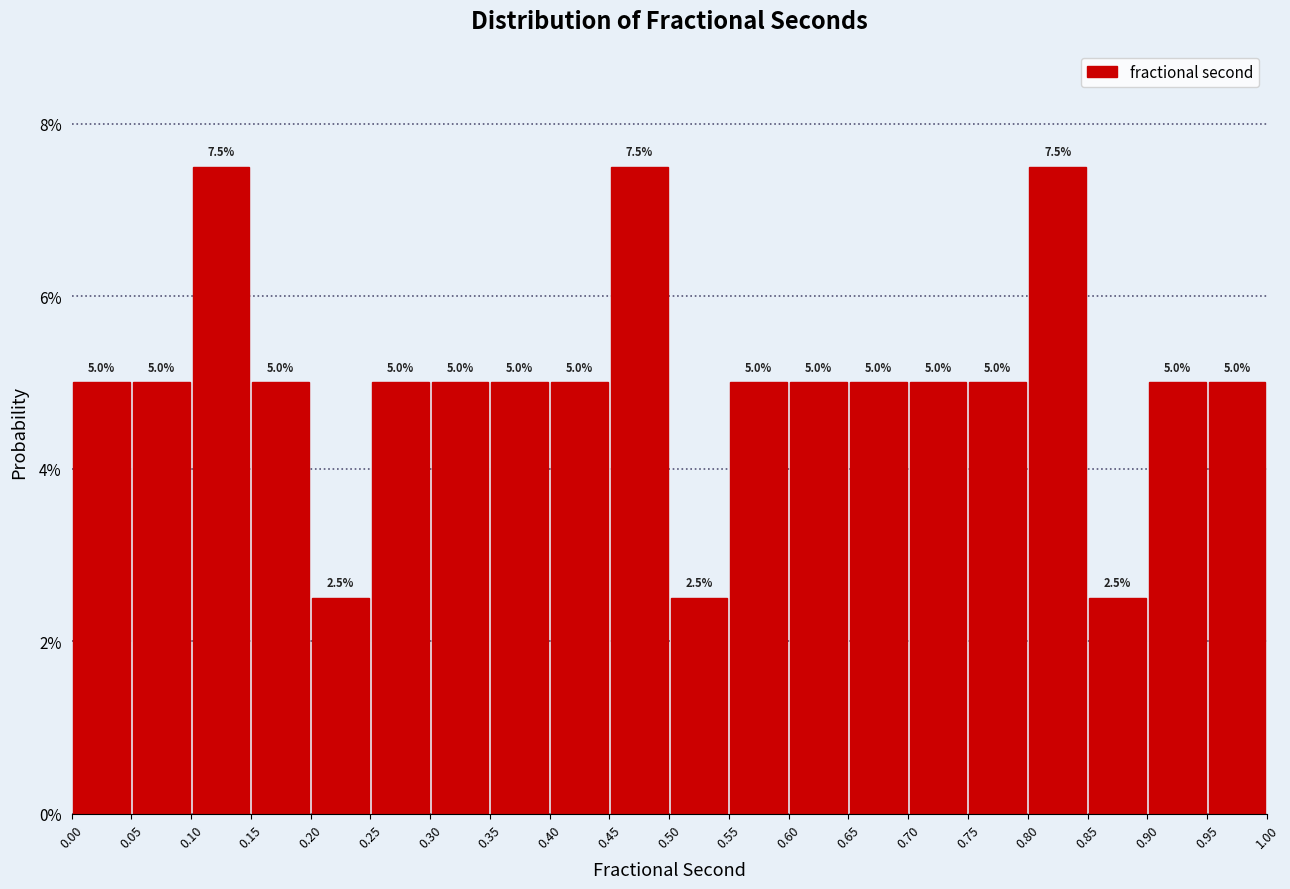

What is the height of the bar covering 0.15 to 0.20 on the x-axis?

5.0